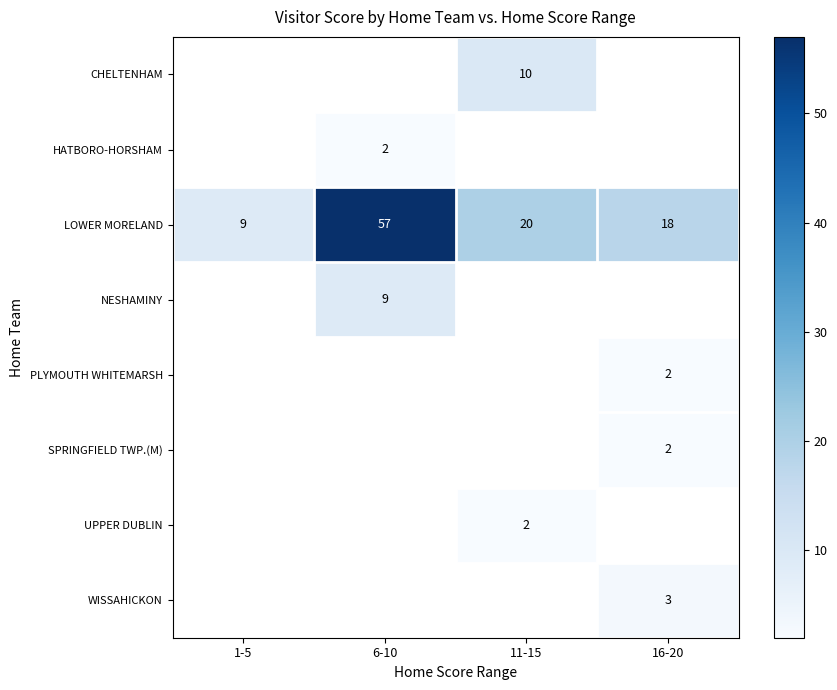

Which series changed the most between 6-10 and 16-20?

row_2